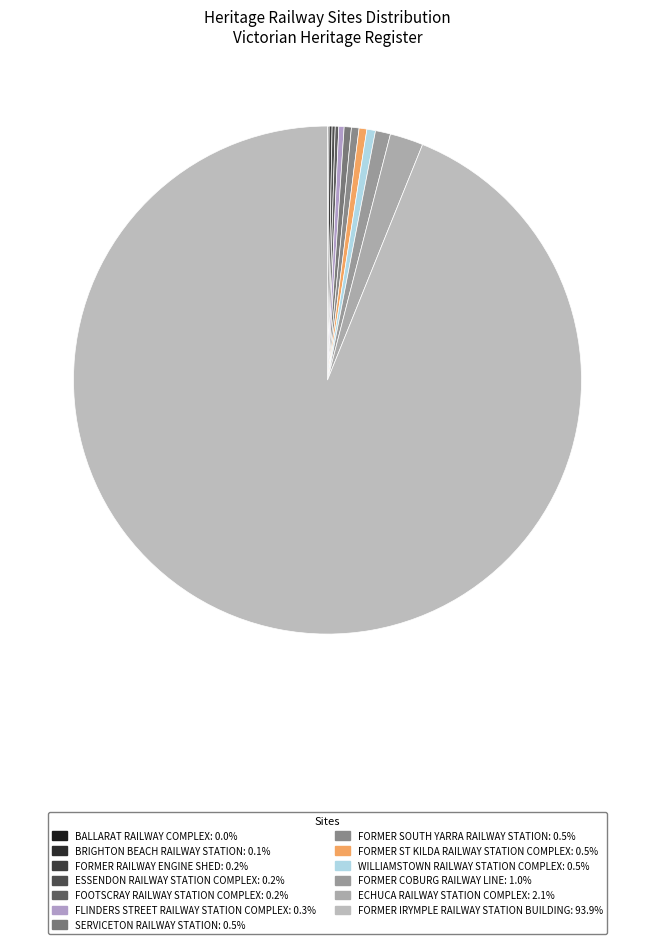

Rank the categories by value from highest to lowest.

FORMER IRYMPLE RAILWAY STATION BUILDING, ECHUCA RAILWAY STATION COMPLEX, FORMER COBURG RAILWAY LINE, WILLIAMSTOWN RAILWAY STATION COMPLEX, FORMER ST KILDA RAILWAY STATION COMPLEX, FORMER SOUTH YARRA RAILWAY STATION, SERVICETON RAILWAY STATION, FLINDERS STREET RAILWAY STATION COMPLEX, FOOTSCRAY RAILWAY STATION COMPLEX, ESSENDON RAILWAY STATION COMPLEX, FORMER RAILWAY ENGINE SHED, BRIGHTON BEACH RAILWAY STATION, BALLARAT RAILWAY COMPLEX